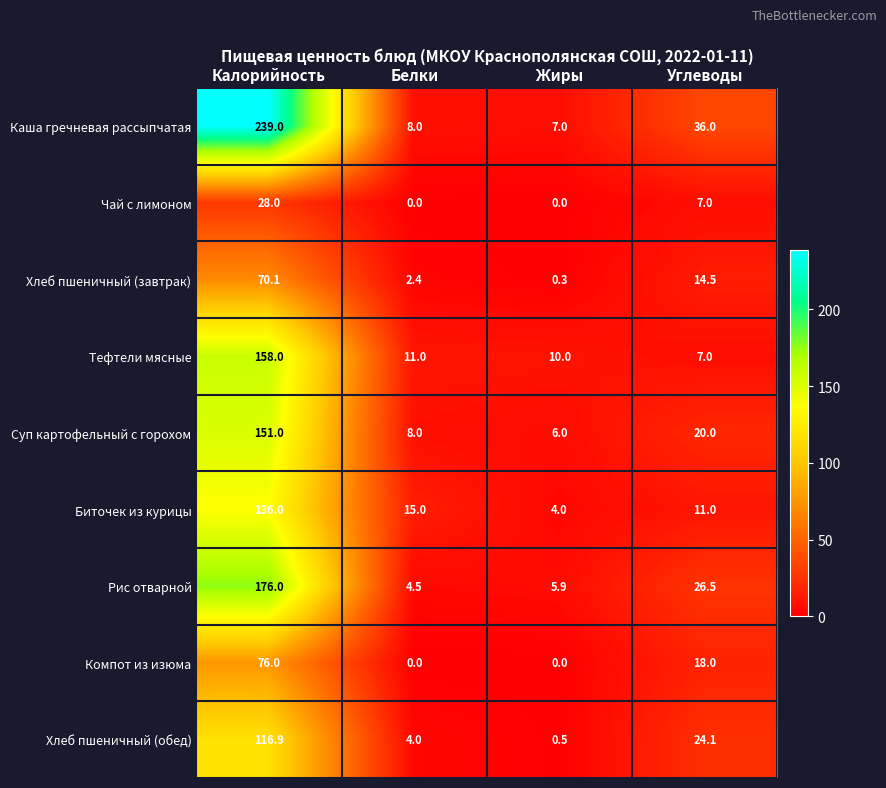

What is the minimum value for Биточек из курицы?

4.0